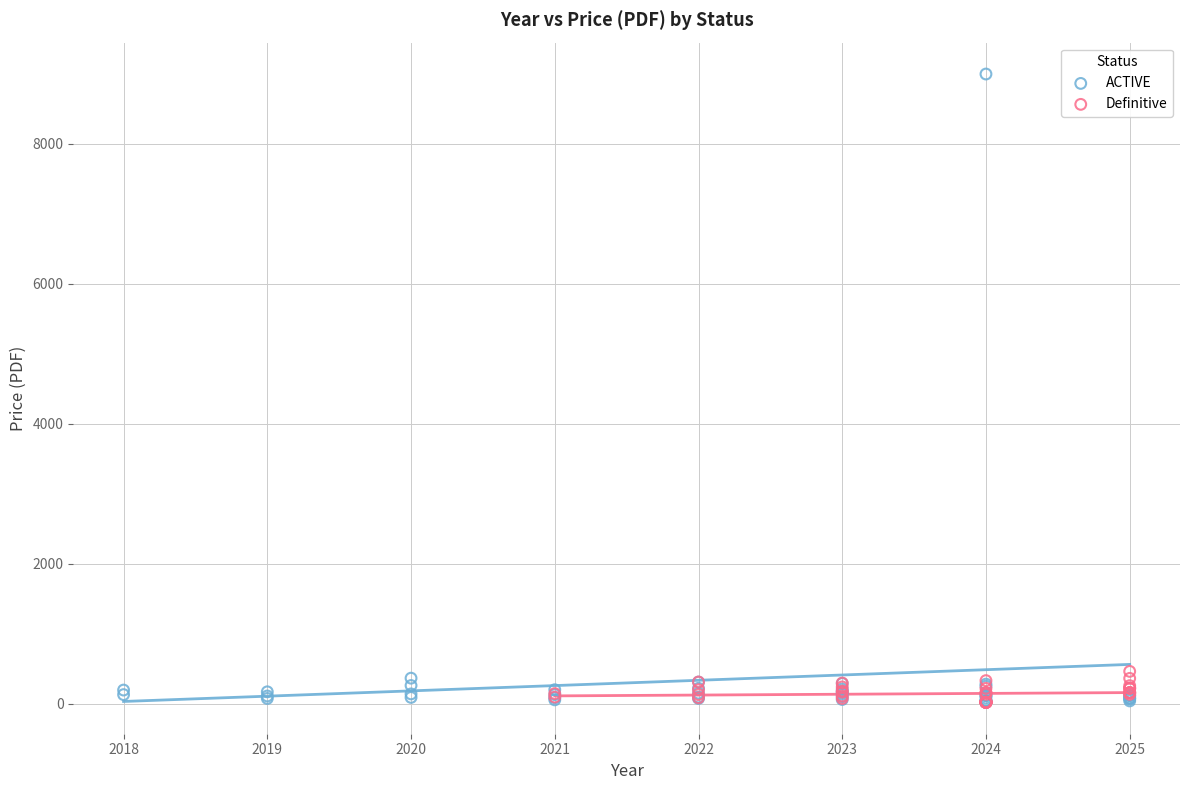

Which series has the widest spread of Y values?

ACTIVE